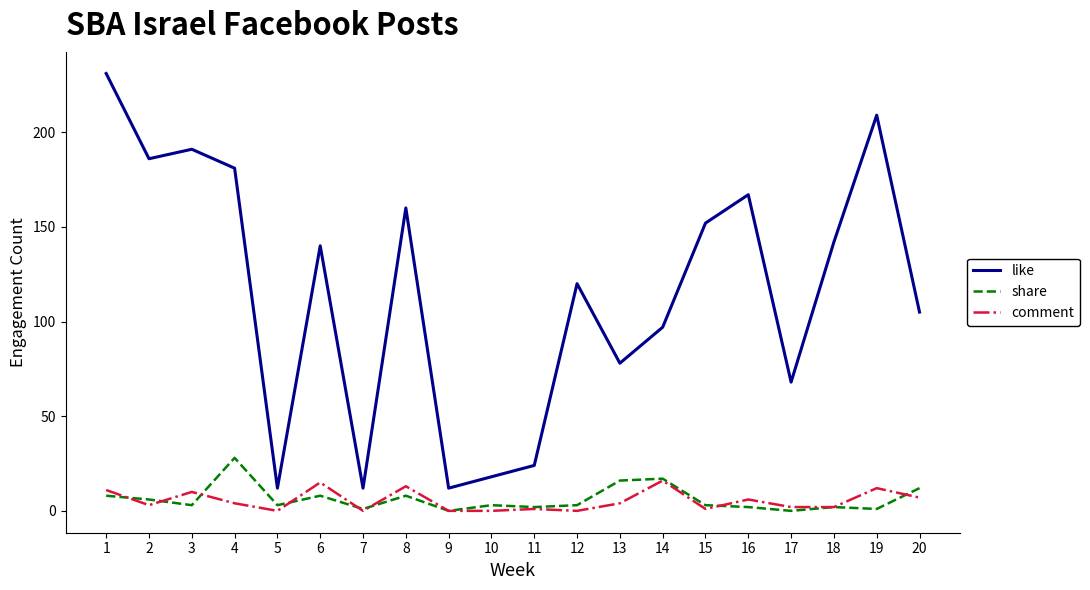

Rank the series by their maximum value, from highest to lowest.

like, share, comment